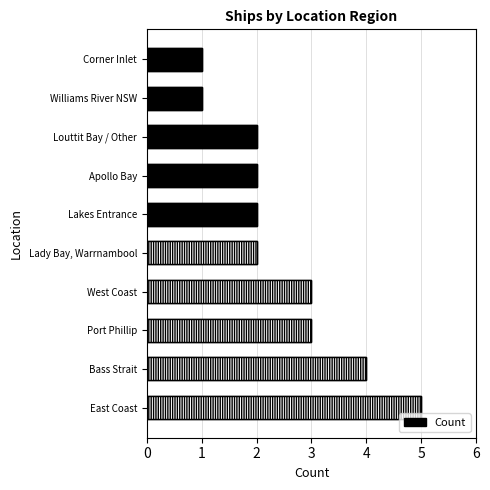

How many data points does each series have?

10